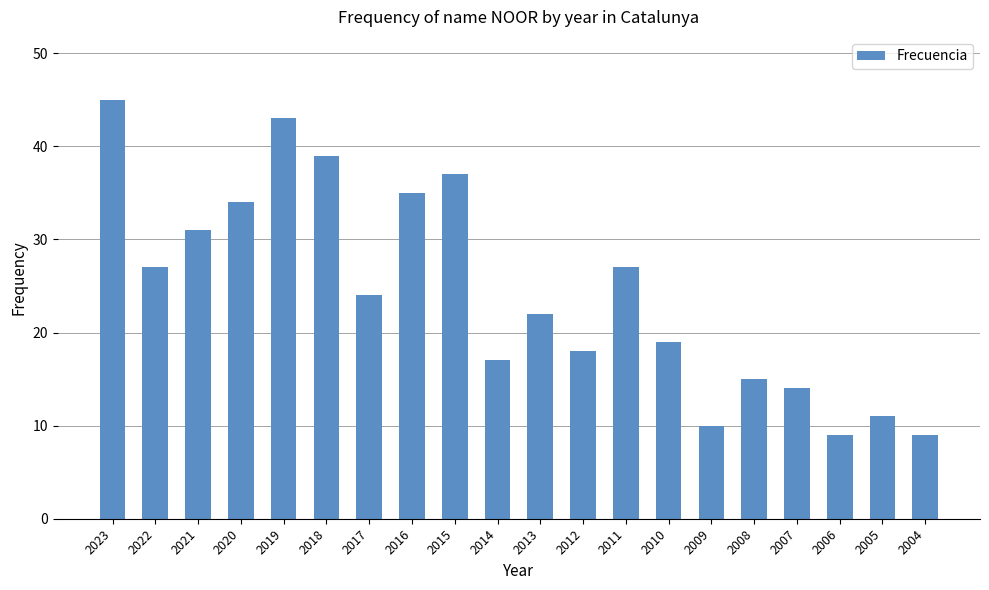

What is the change in value from 2015 to 2009?

-27